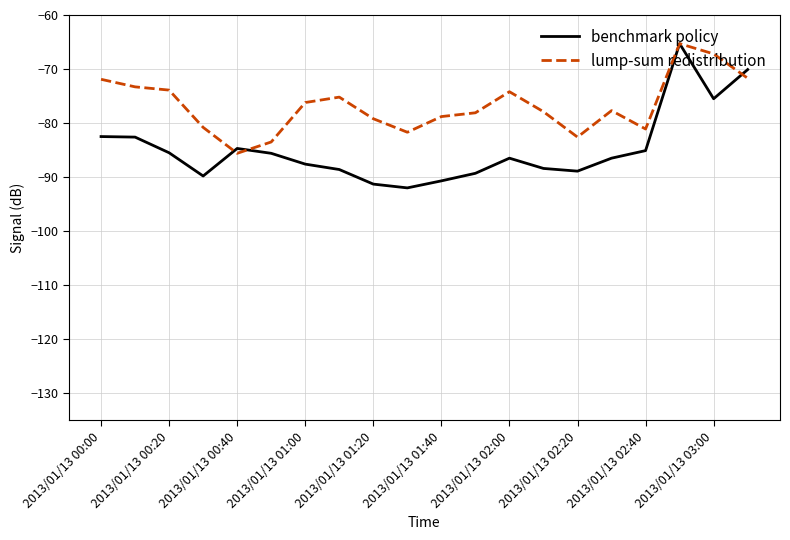

What is the minimum value for lump-sum redistribution?

-85.6